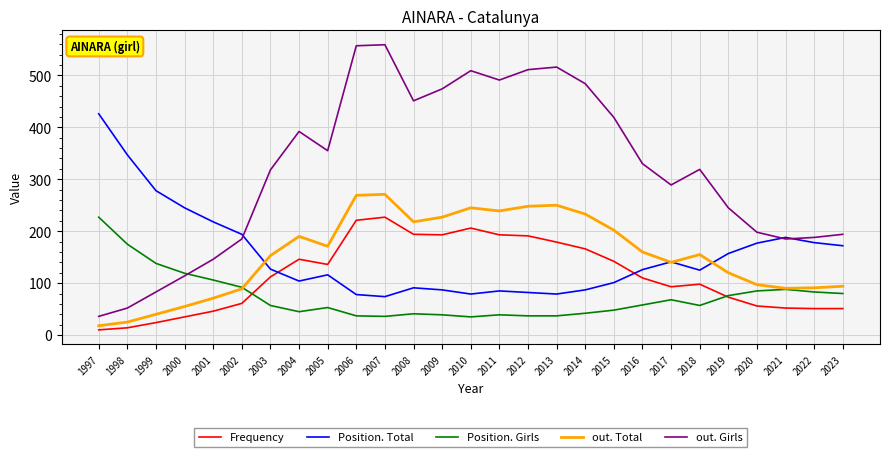

The Position. Girls series shows 39 at 2011. True or false?

True